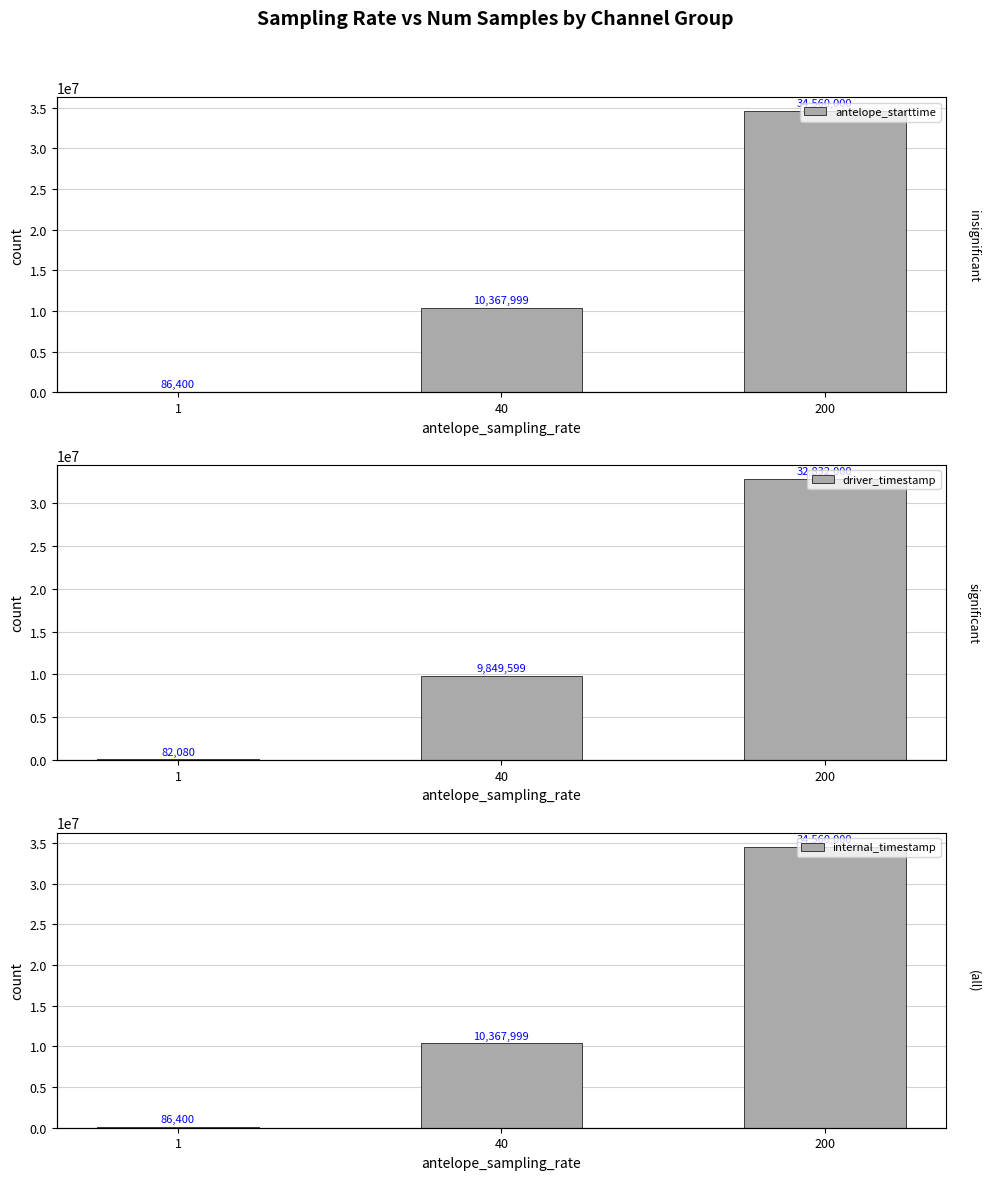

What is the highest value of the driver_timestamp series?

32832000